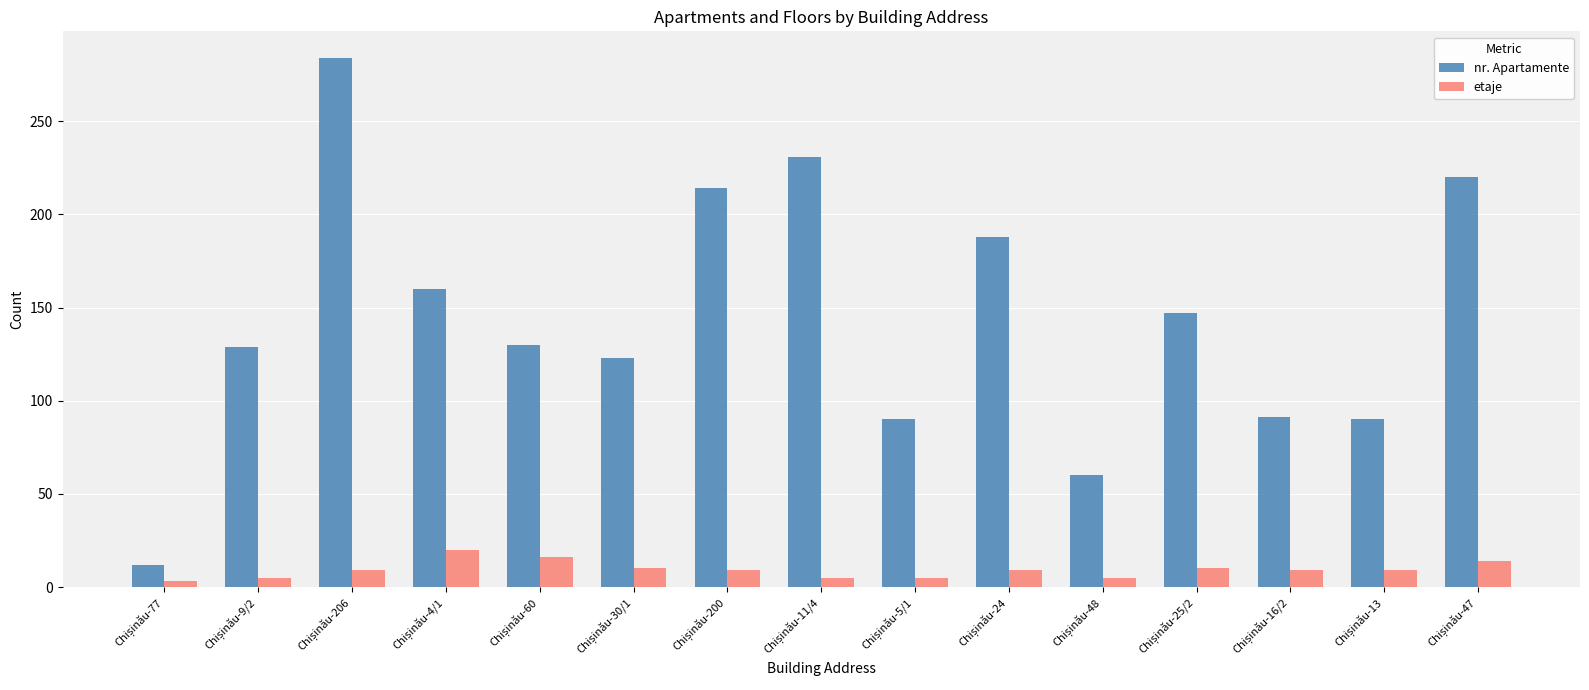

What is the value of the nr. Apartamente bar at the 15th from the left?

220